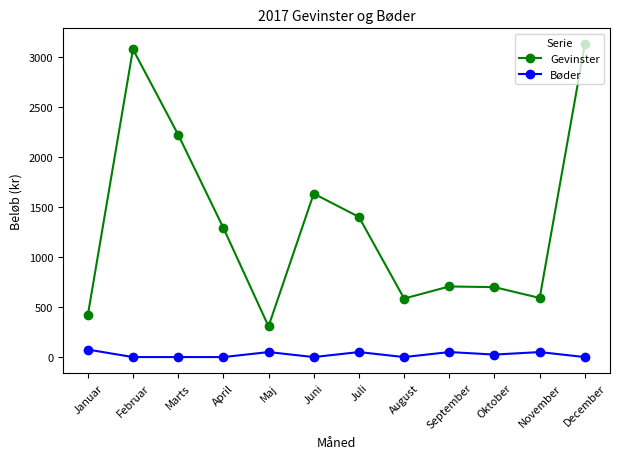

What are all the series names shown in the legend?

Gevinster, Bøder